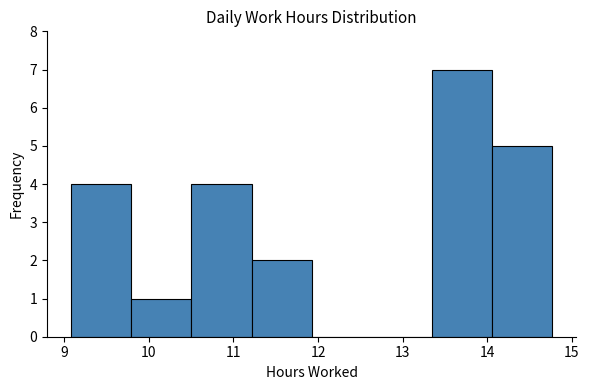

Reading left to right, transcribe this chart: for each bar, give the range it covers on the x-axis and its height. Neither the bar edges nor the heights are printed on the chart, so give them approximately, as read against the axes.

9.1 to 9.8: 4
9.8 to 10.5: 1
10.5 to 11.2: 4
11.2 to 11.9: 2
11.9 to 12.6: 0
12.6 to 13.3: 0
13.3 to 14.1: 7
14.1 to 14.8: 5